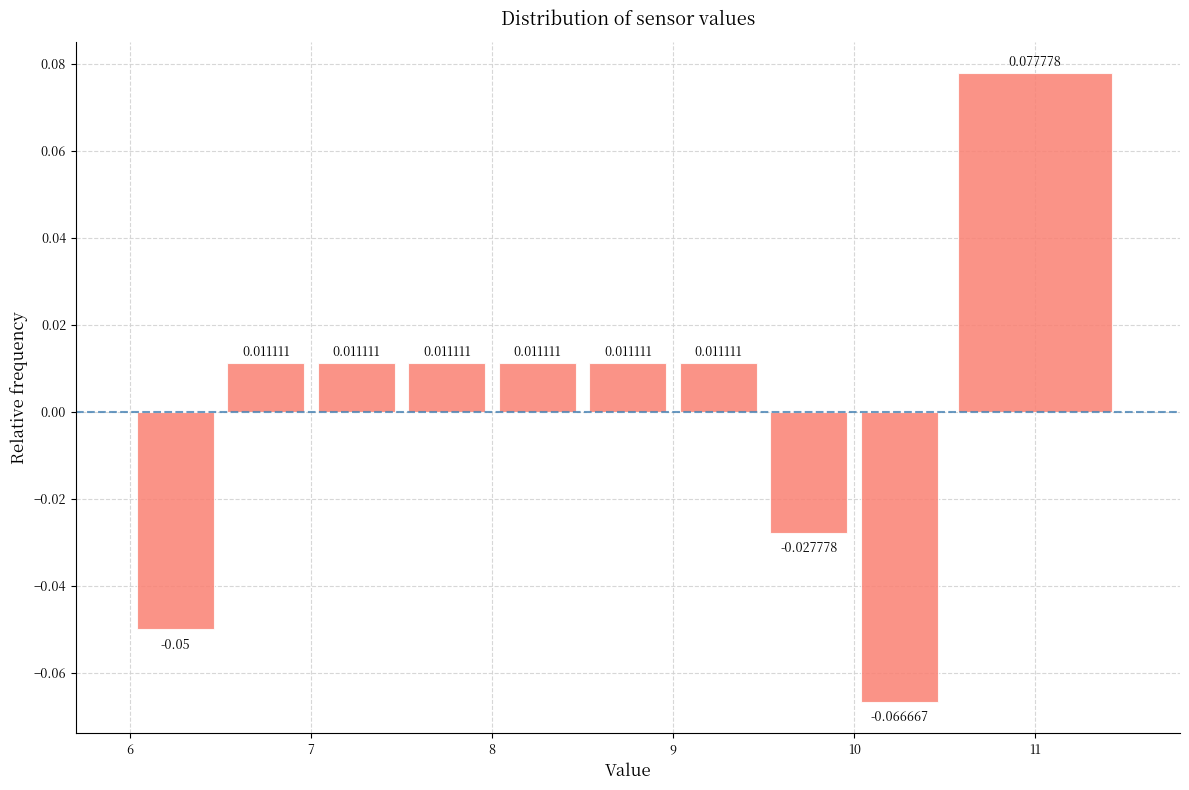

What is the height of the bar covering 8.0 to 8.5 on the x-axis?

0.011111